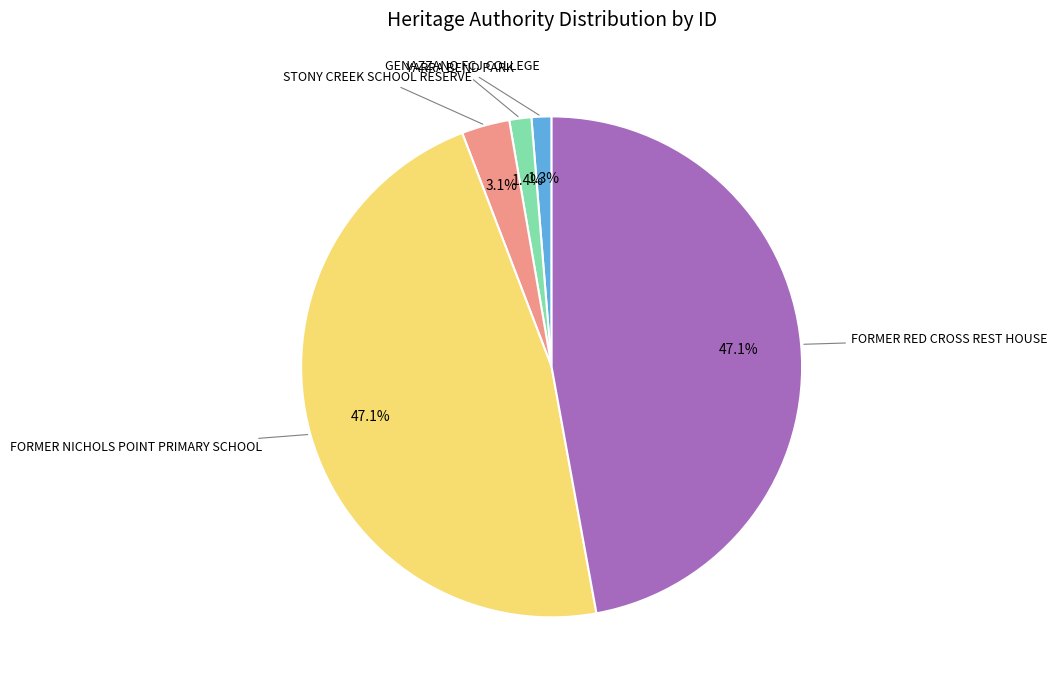

Does any single category account for the majority?

No